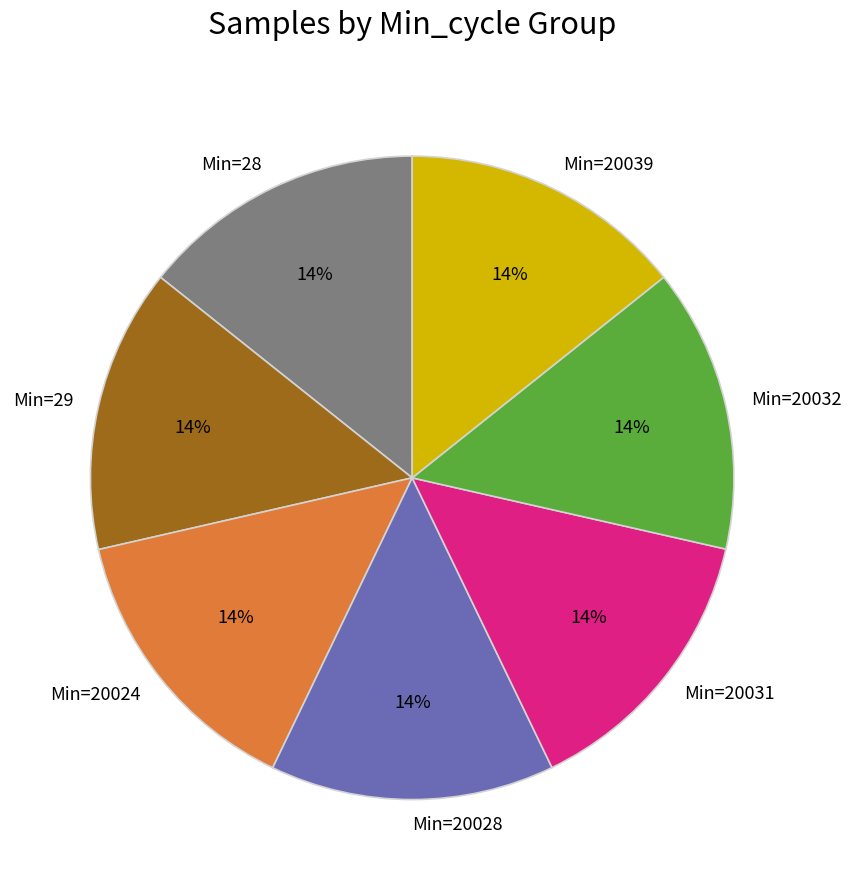

Is there any slice that represents more than half of the pie?

No